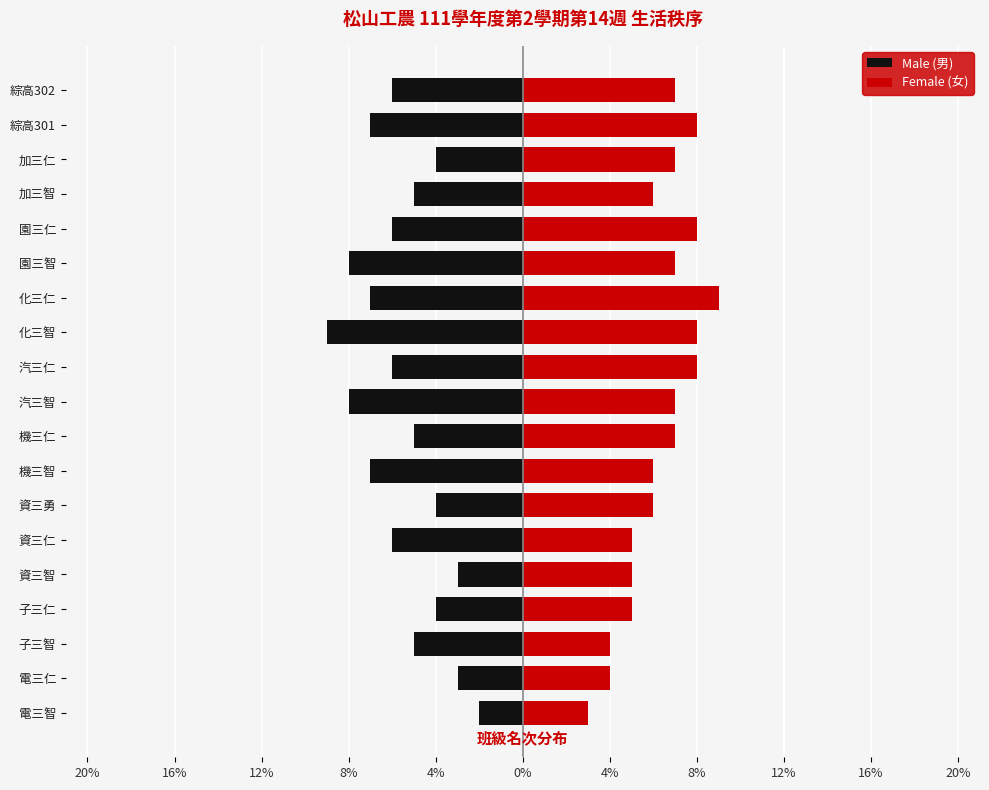

Reading right to left, transcribe all the data shown in this chart.

Male (男): -6	-7	-4	-5	-6	-8	-7	-9	-6	-8	-5	-7	-4	-6	-3	-4	-5	-3	-2
Female (女): 7	8	7	6	8	7	9	8	8	7	7	6	6	5	5	5	4	4	3